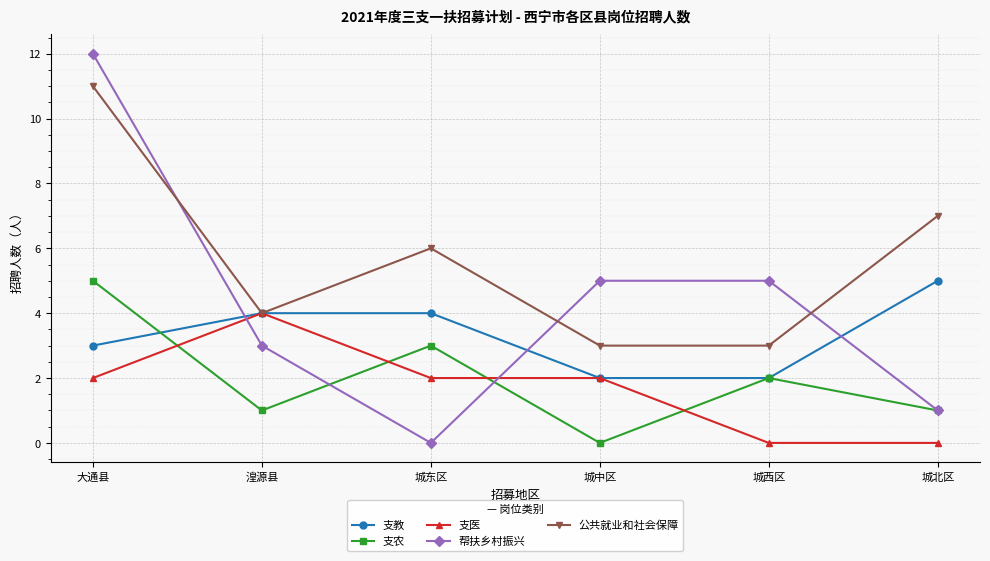

Is it true that 支教 equals 3 at 城西区?

False